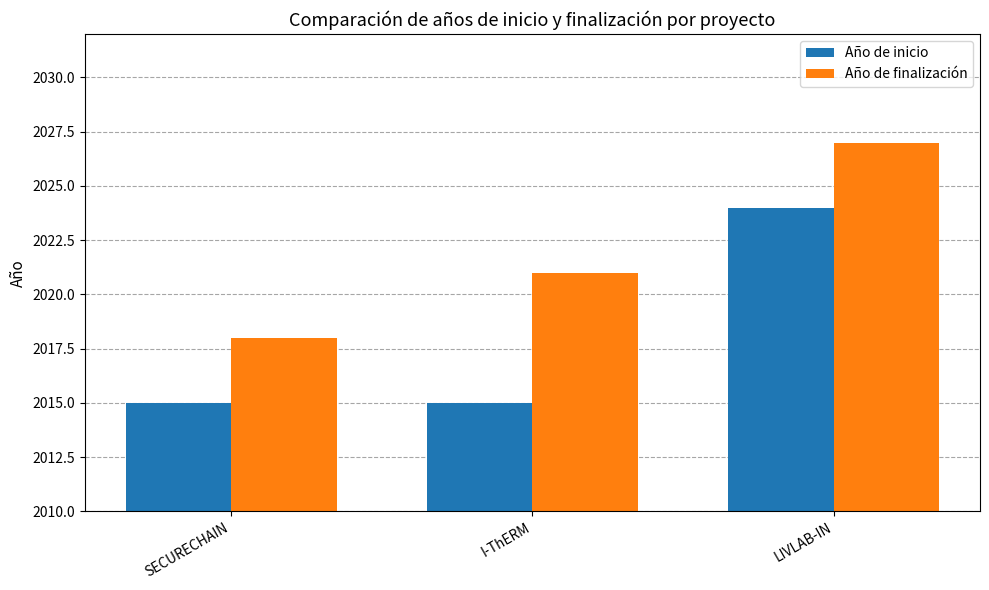

What is the greatest value displayed?

2027